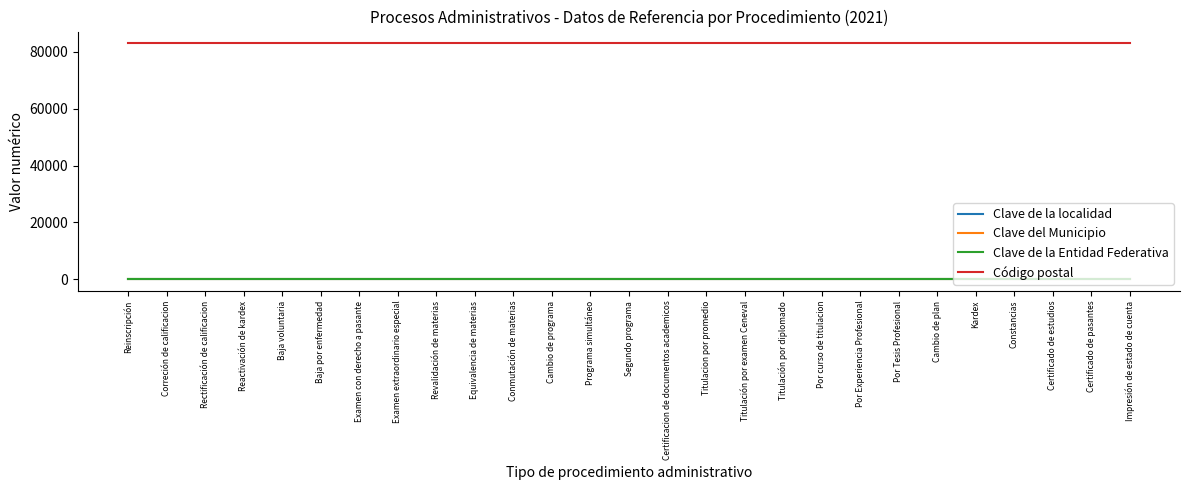

Rank the series by their maximum value, from lowest to highest.

Clave de la Entidad Federativa, Clave de la localidad, Clave del Municipio, Código postal